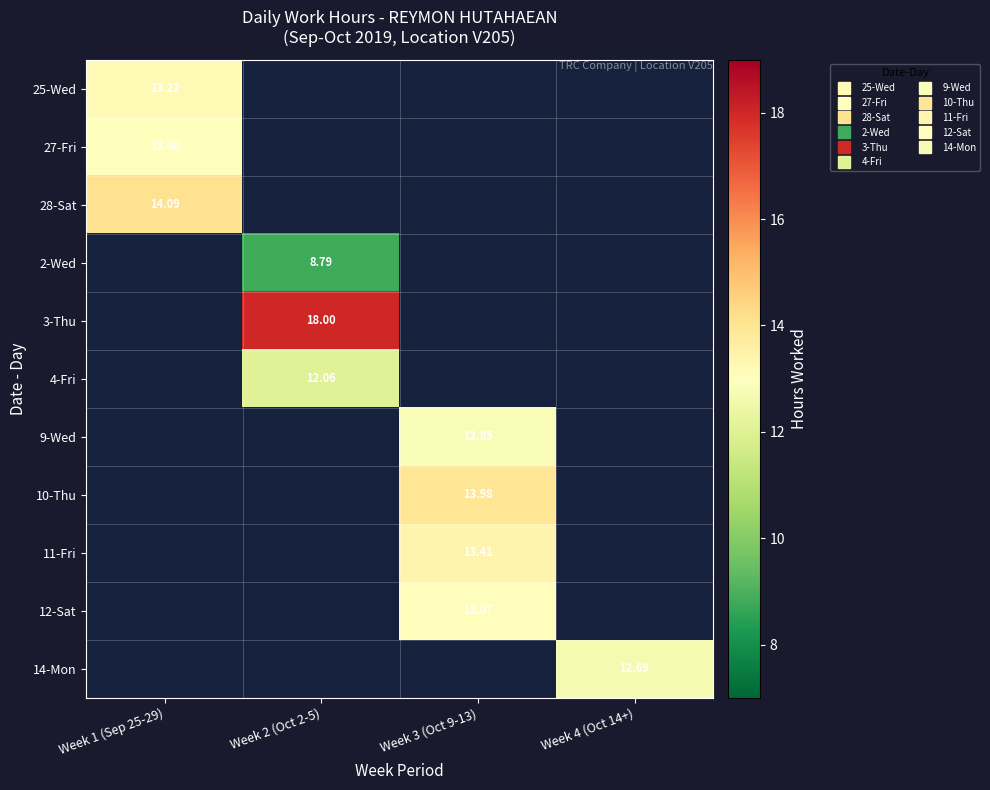

Which category has the highest value across all series?

Week 2 (Oct 2-5)